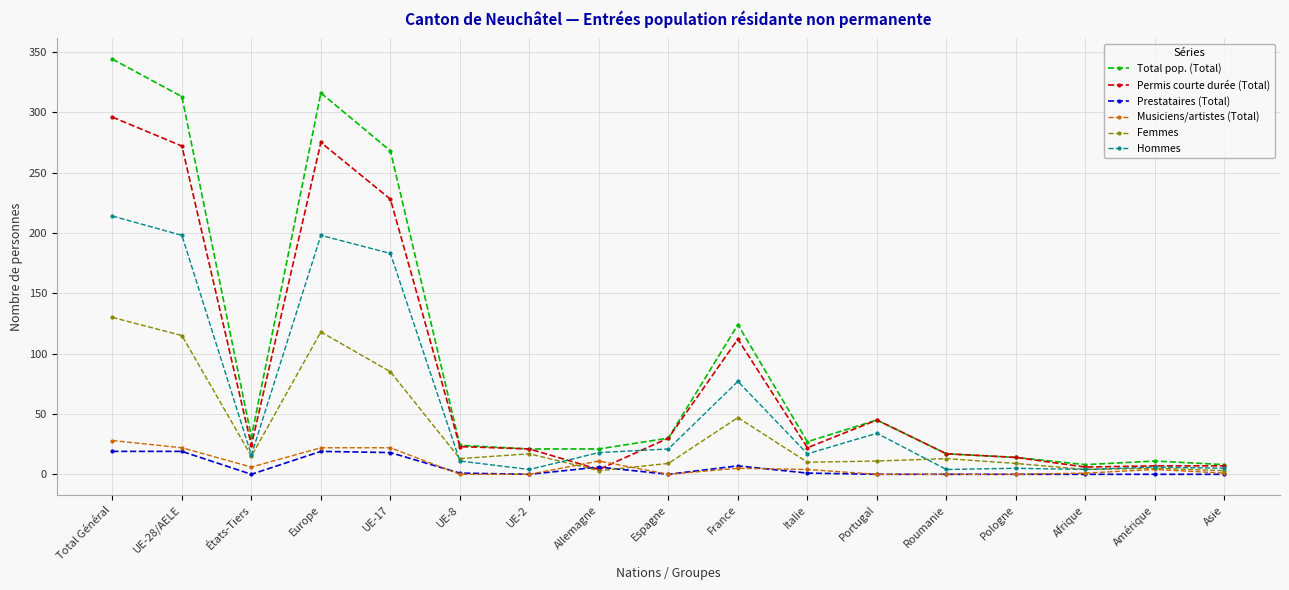

What is the sum of all Prestataires (Total) values?

90